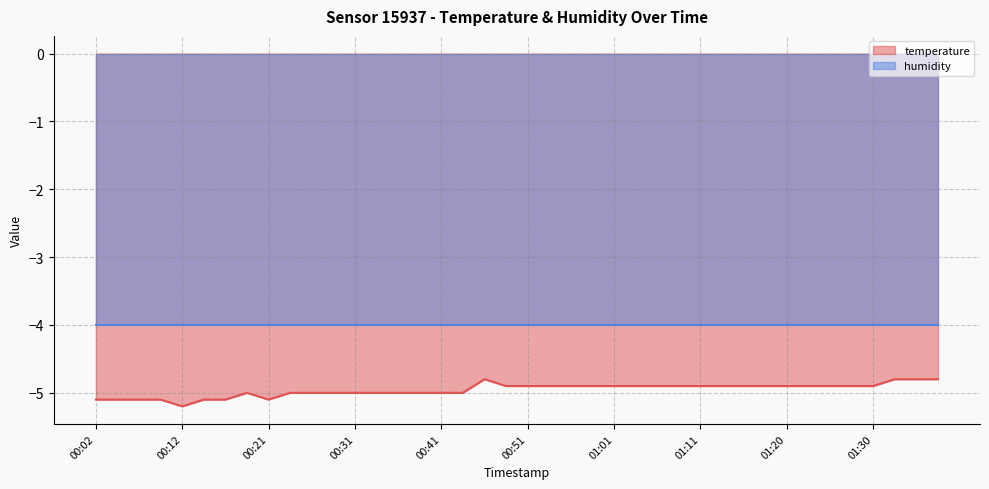

What is the change in value from 00:36 to 01:25?

+0.1